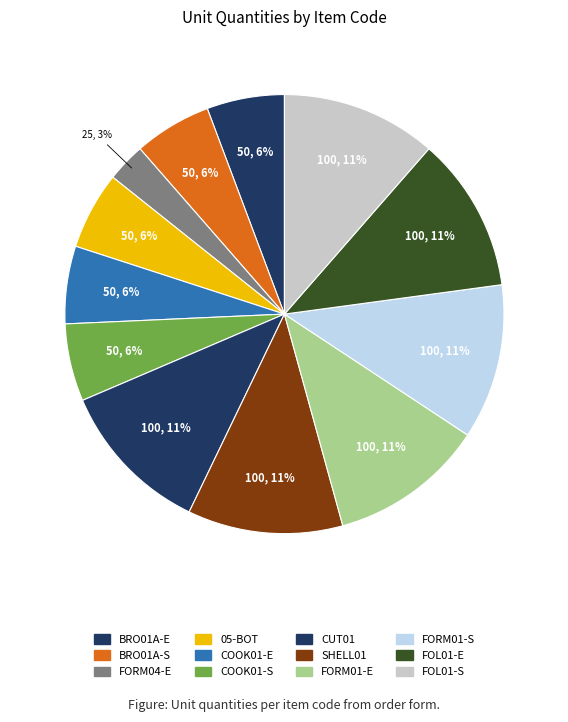

Count the number of slices in the pie.

12